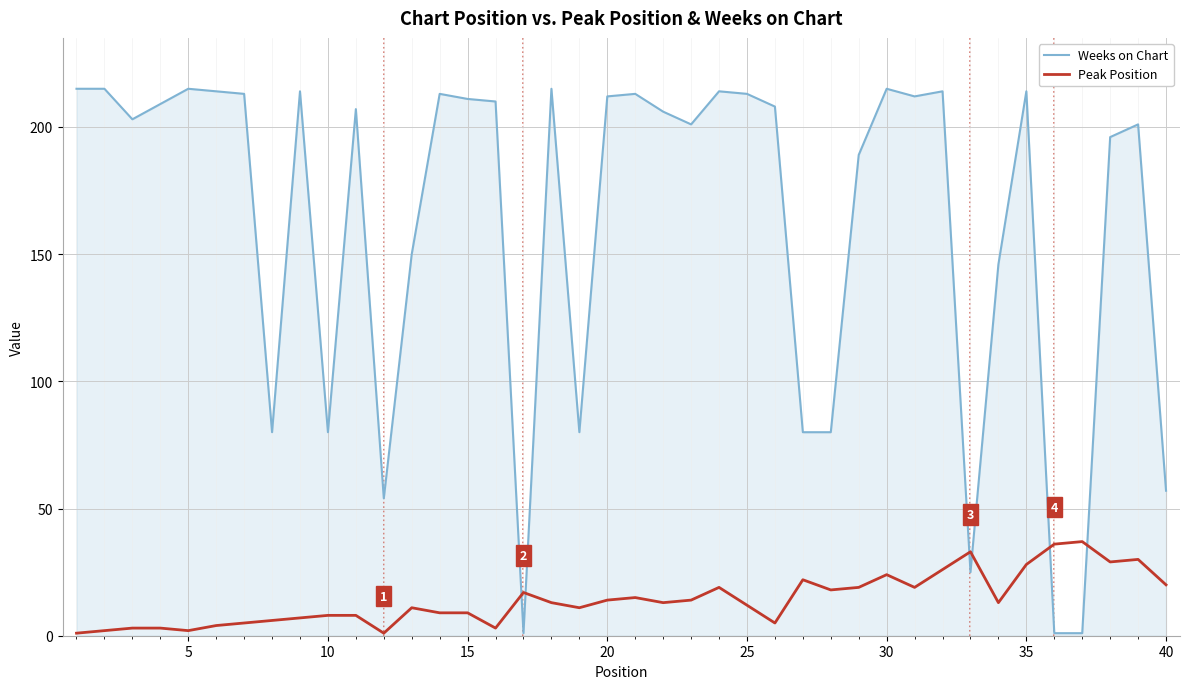

How many times do Weeks on Chart and Peak Position cross each other?

6